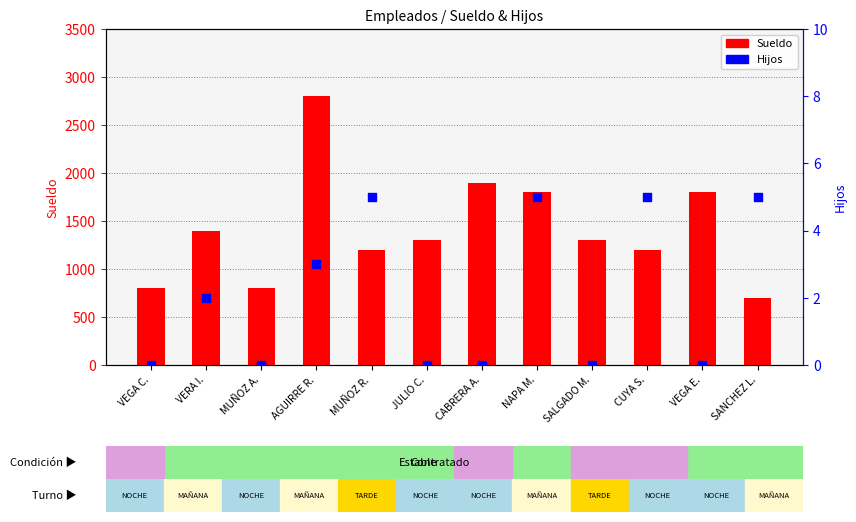

Which series contains the highest Y value?

Sueldo